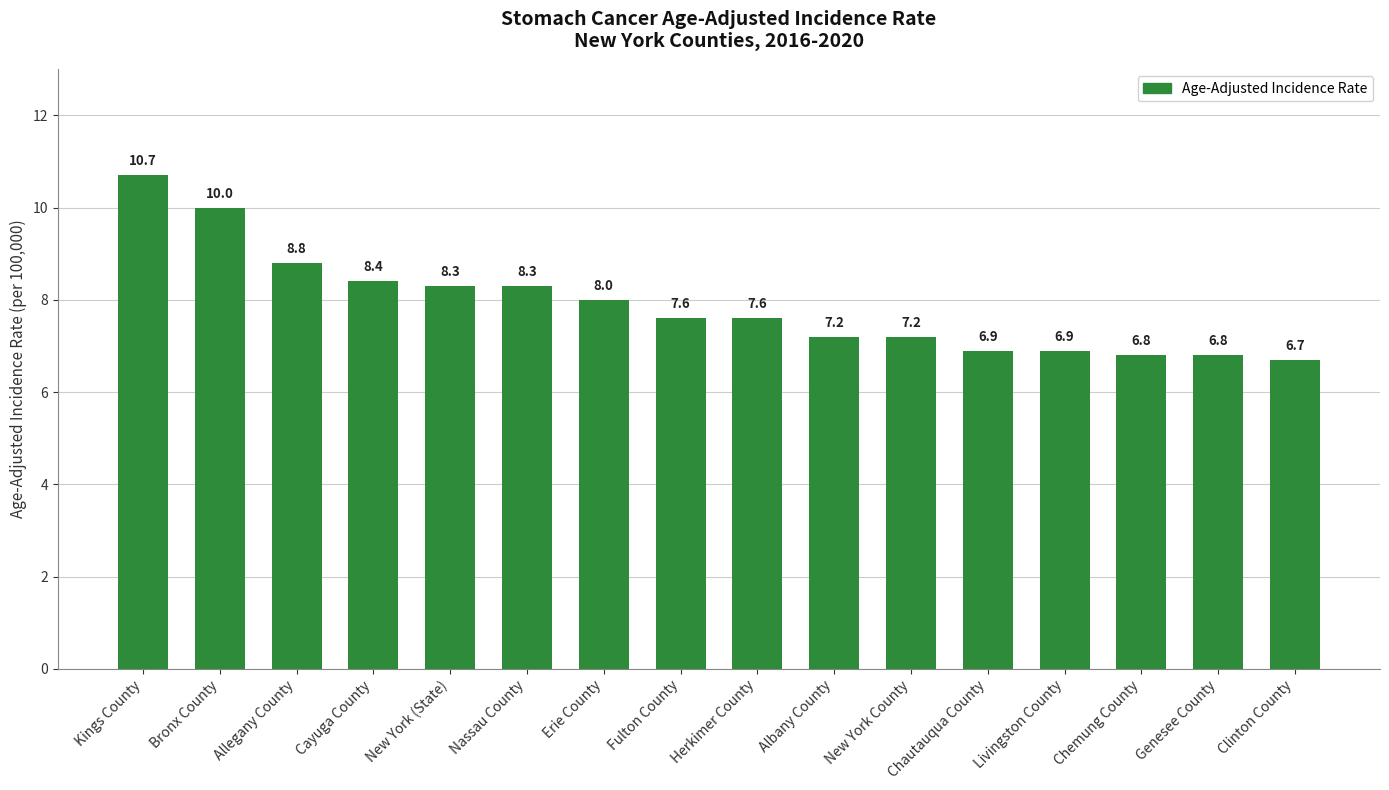

Which category has the highest value across all series?

Kings County